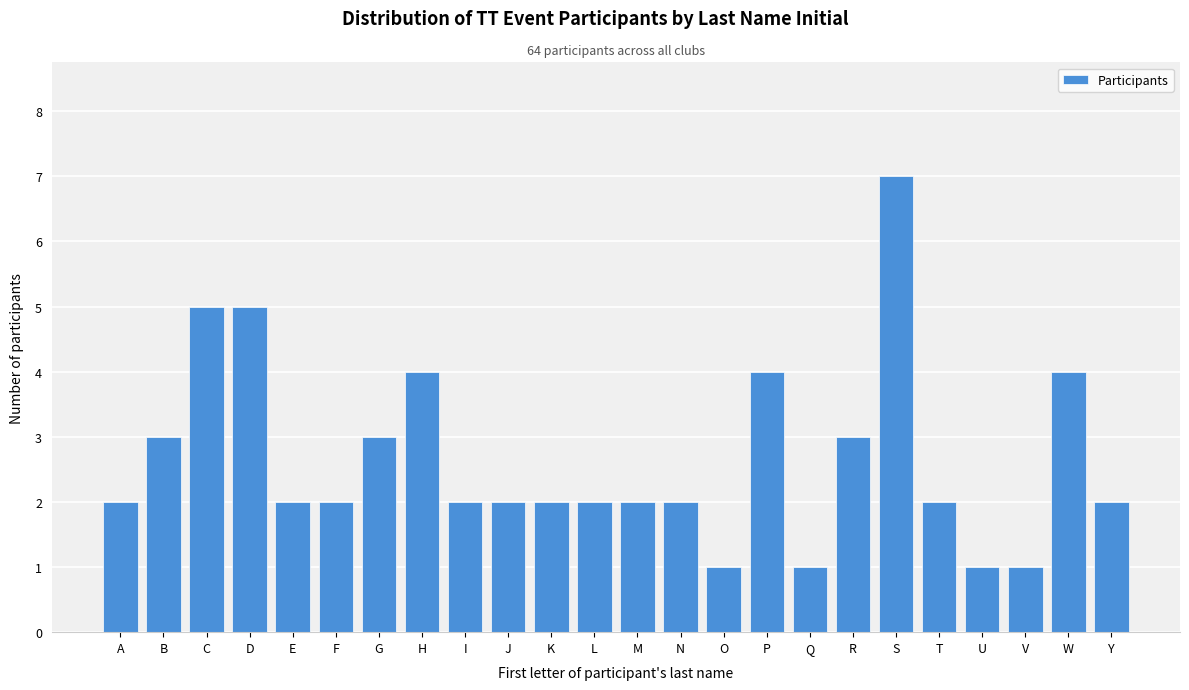

Reading left to right, transcribe all the data shown in this chart.

A=2	B=3	C=5	D=5	E=2	F=2	G=3	H=4	I=2	J=2	K=2	L=2	M=2	N=2	O=1	P=4	Q=1	R=3	S=7	T=2	U=1	V=1	W=4	Y=2